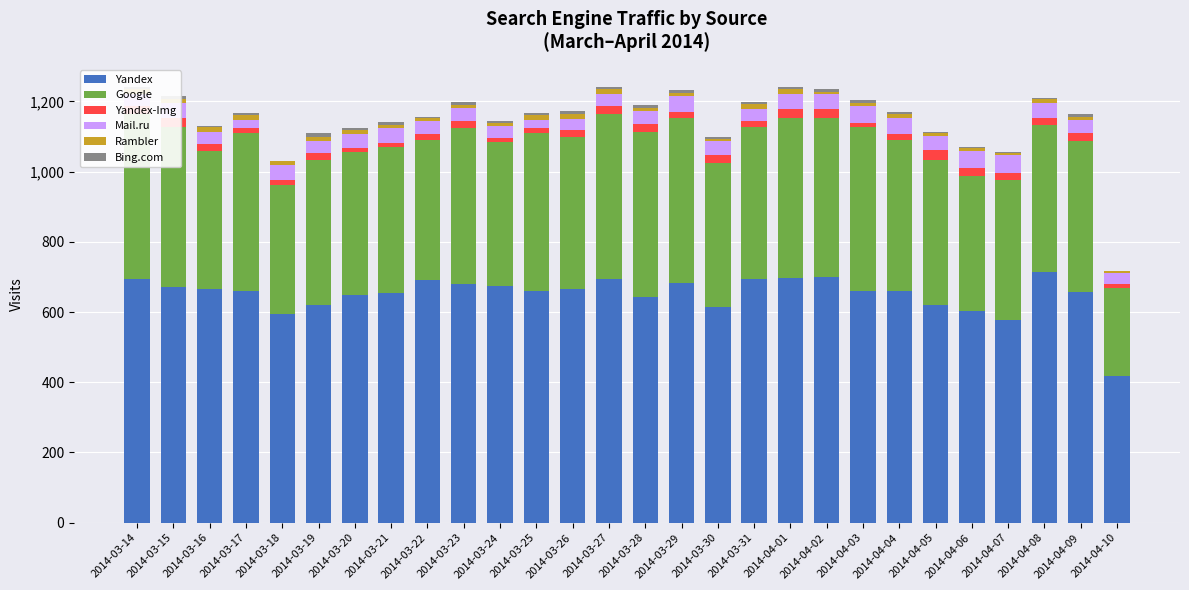

Does the chart contain stacked bars?

Yes